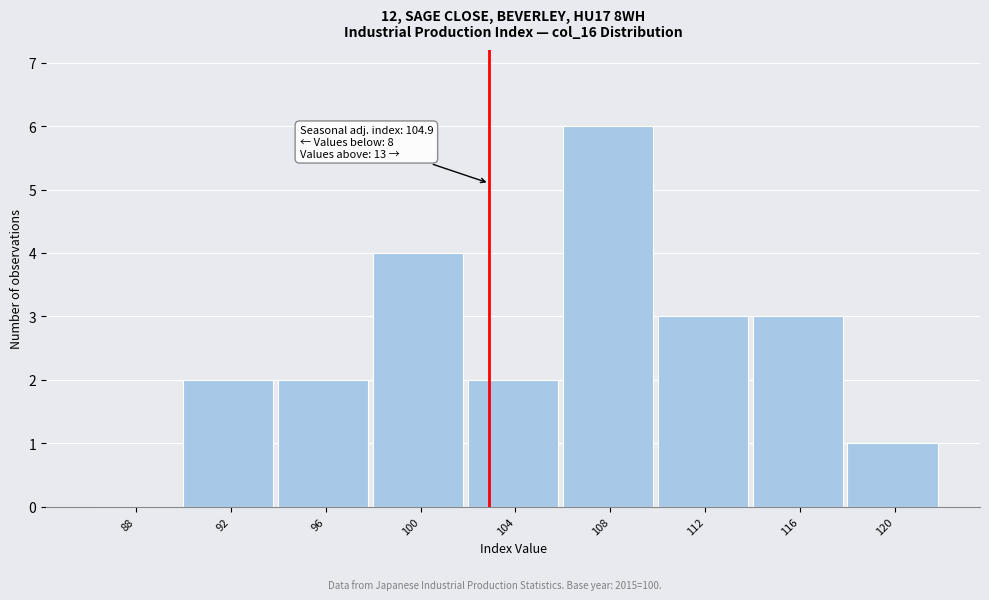

Reading right to left, what are all the values shown in this chart?

120=1	116=3	112=3	108=6	104=2	100=4	96=2	92=2	88=0